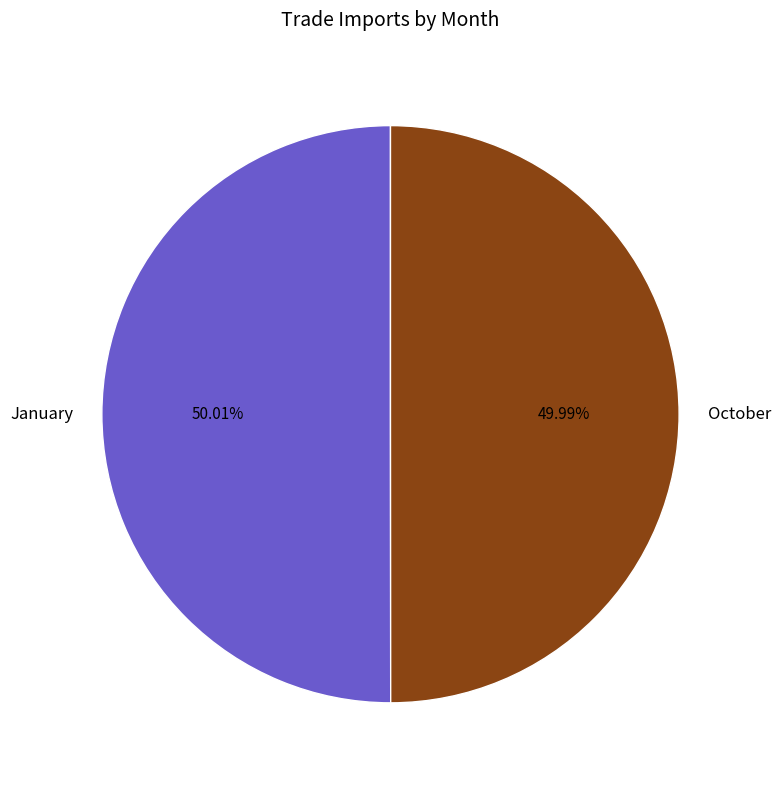

To the nearest percent, what is the average slice percentage?

50%